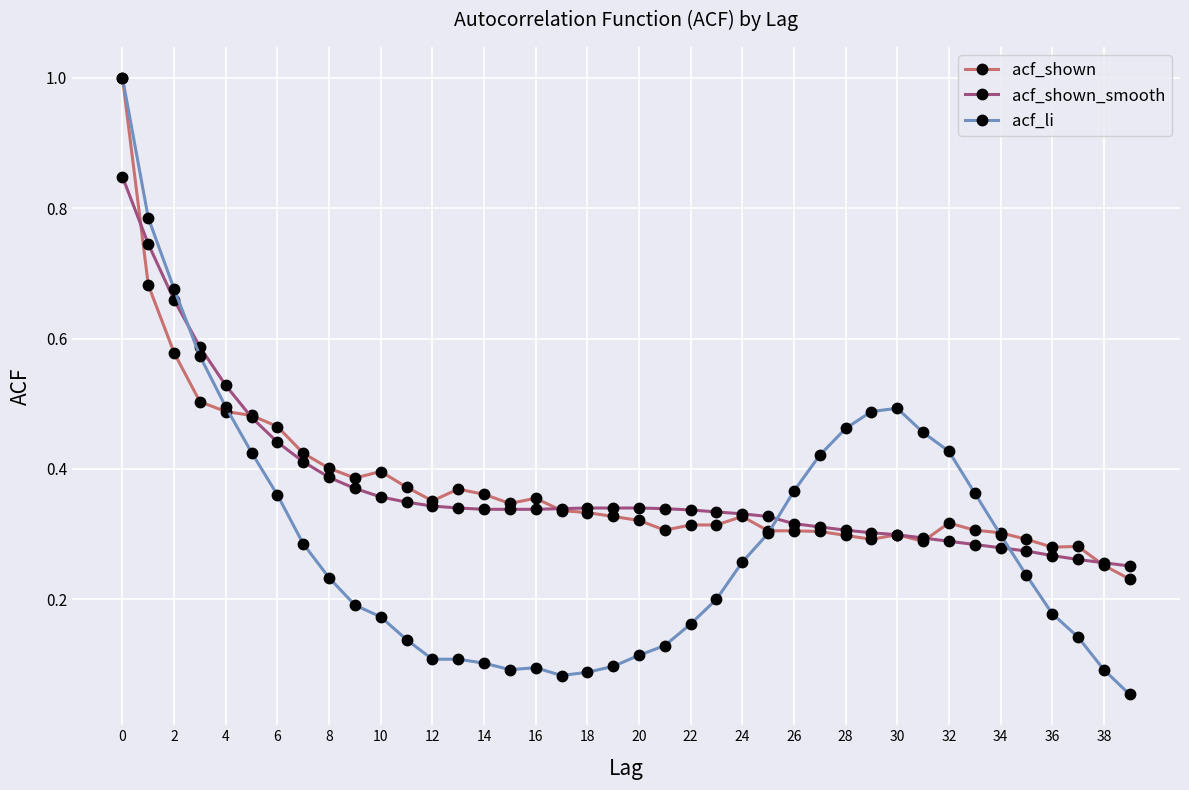

What are all the series names shown in the legend?

acf_shown, acf_shown_smooth, acf_li